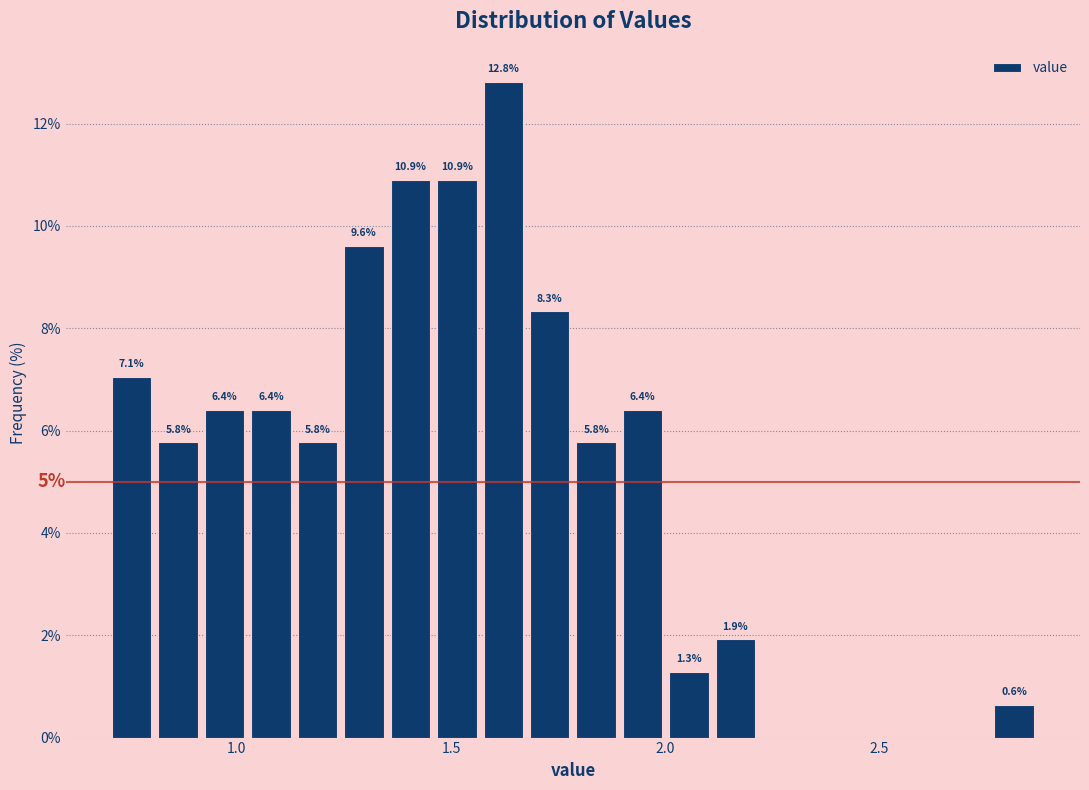

Read against the x-axis, roughly where is the centre of the tallest bar?

1.60